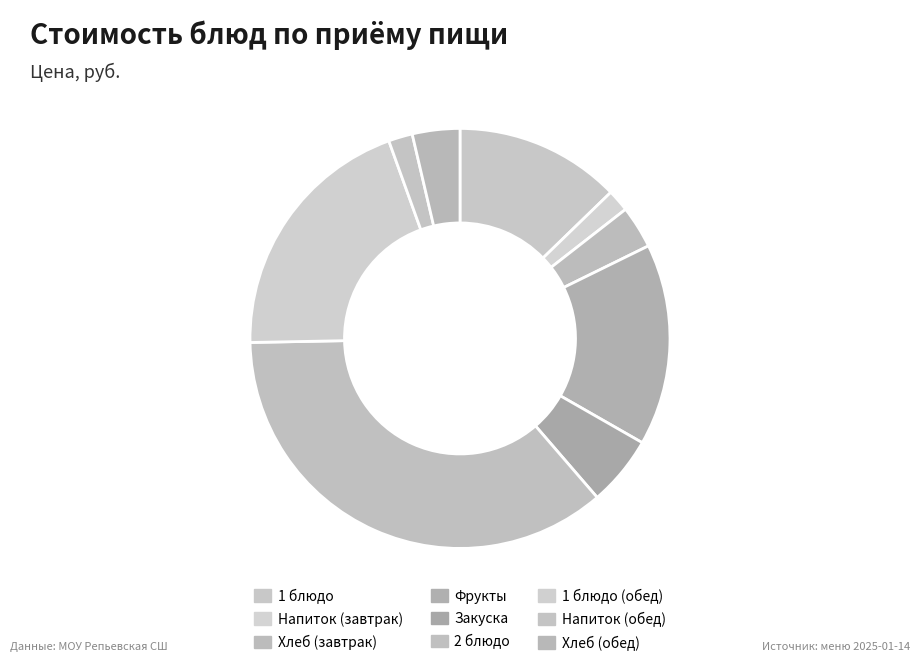

To the nearest percent, what portion does 1 блюдо (обед) represent?

20%